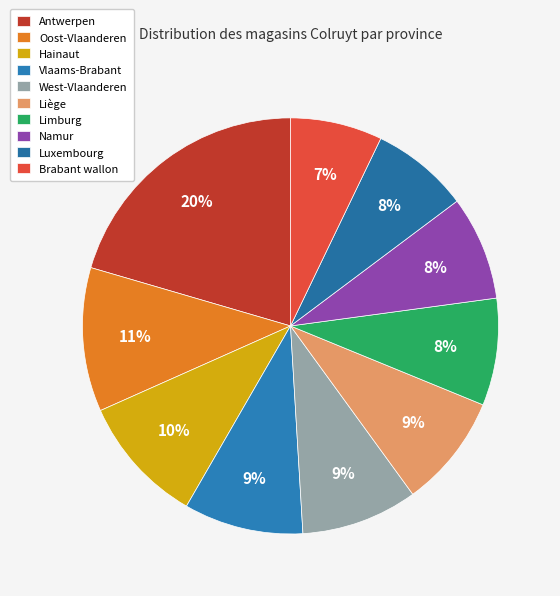

Which slice is the largest?

Antwerpen